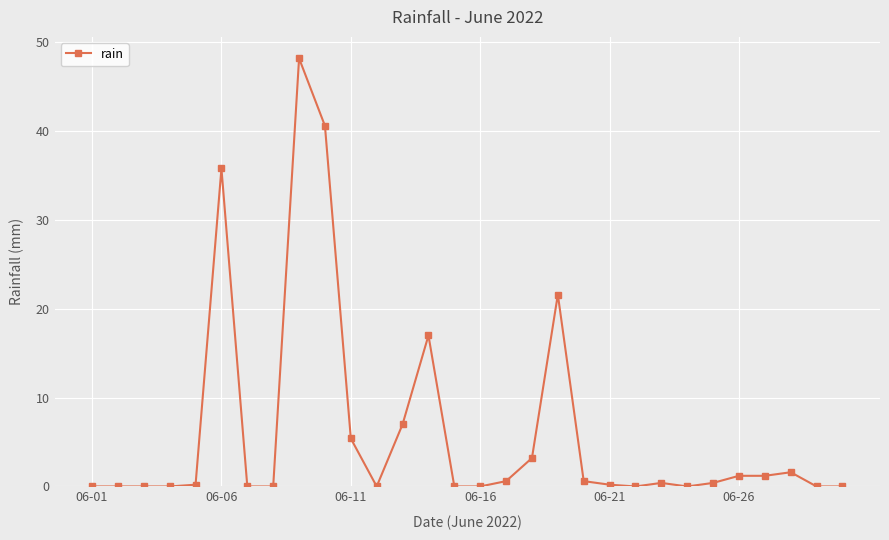

What is the value of the 19th point from the left?

21.6